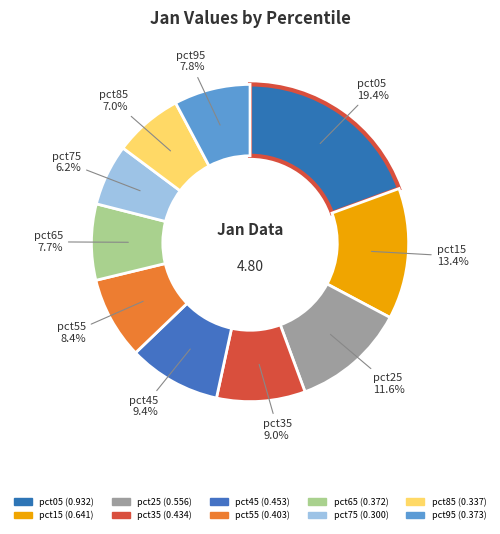

How many segments does this pie chart have?

10